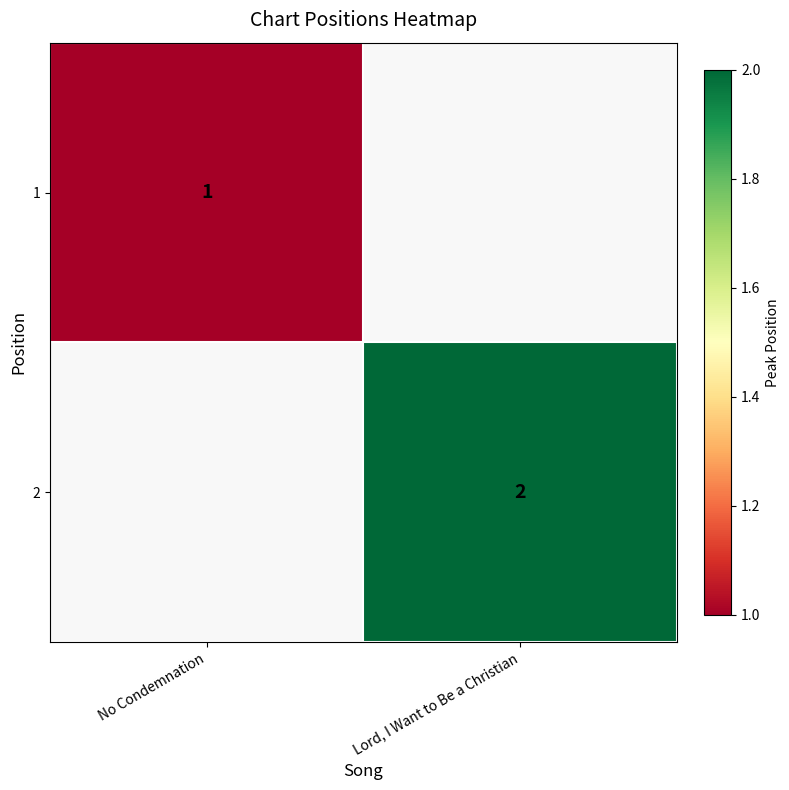

The 2 series shows 4 at Lord, I Want to Be a Christian. True or false?

False